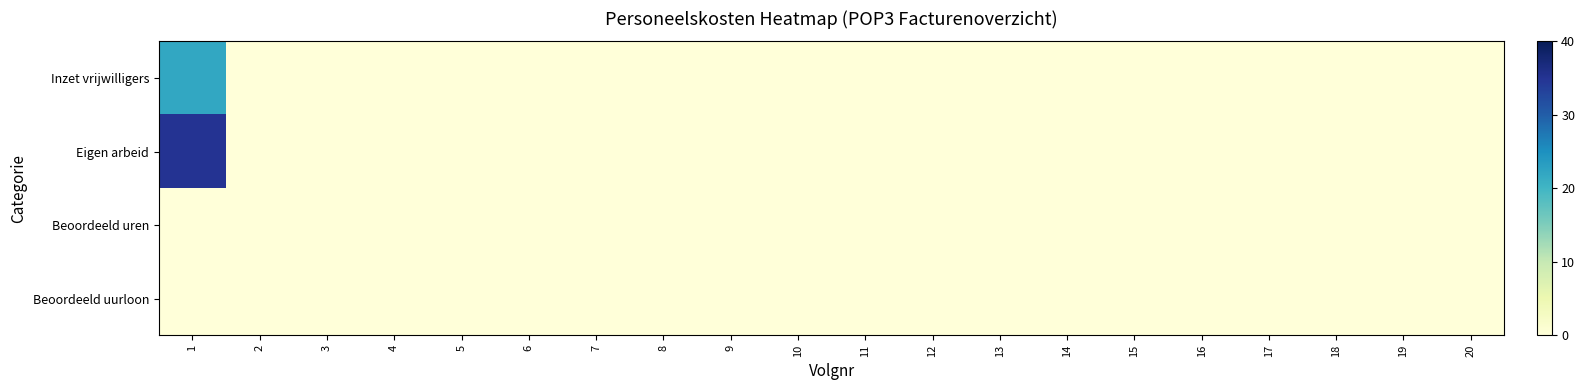

Reading right to left, what are all the values shown in this chart?

Inzet vrijwilligers: 20=0	19=0	18=0	17=0	16=0	15=0	14=0	13=0	12=0	11=0	10=0	9=0	8=0	7=0	6=0	5=0	4=0	3=0	2=0	1=22
Eigen arbeid: 20=0	19=0	18=0	17=0	16=0	15=0	14=0	13=0	12=0	11=0	10=0	9=0	8=0	7=0	6=0	5=0	4=0	3=0	2=0	1=35
Beoordeeld uren: 20=0	19=0	18=0	17=0	16=0	15=0	14=0	13=0	12=0	11=0	10=0	9=0	8=0	7=0	6=0	5=0	4=0	3=0	2=0	1=0
Beoordeeld uurloon: 20=0	19=0	18=0	17=0	16=0	15=0	14=0	13=0	12=0	11=0	10=0	9=0	8=0	7=0	6=0	5=0	4=0	3=0	2=0	1=0